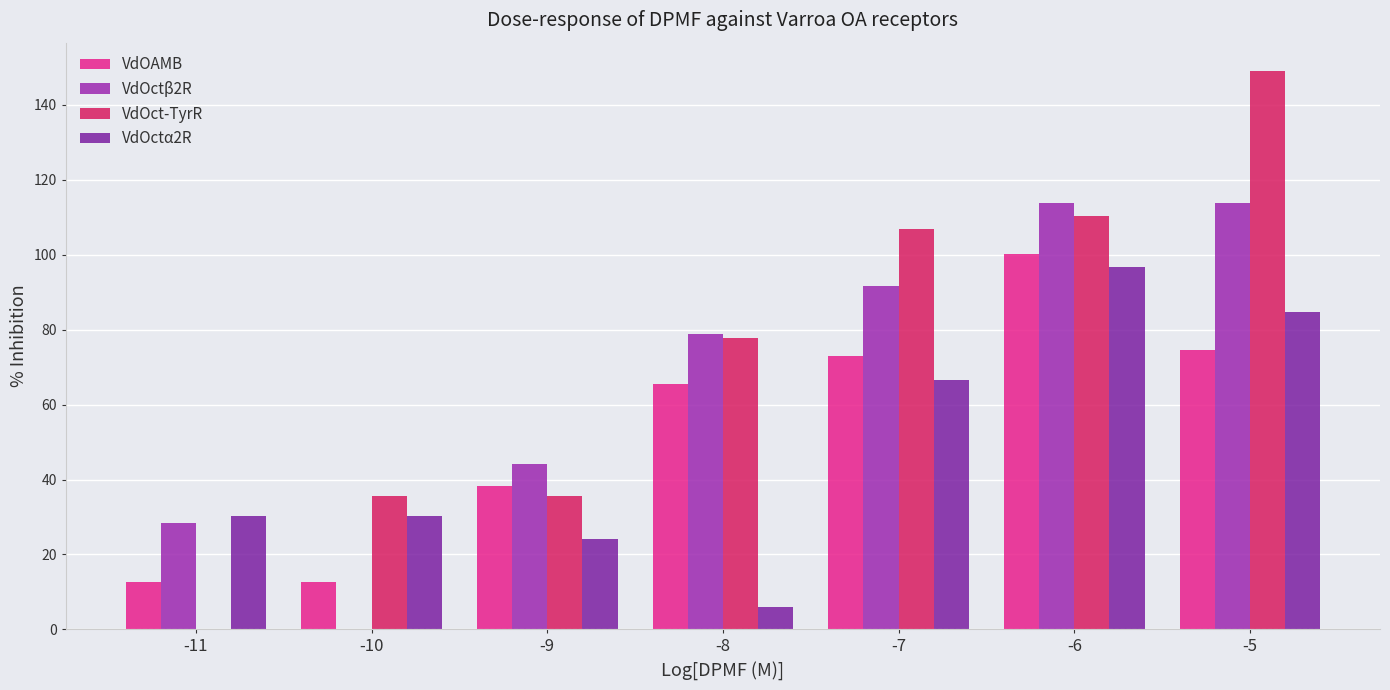

Does the chart contain stacked bars?

No